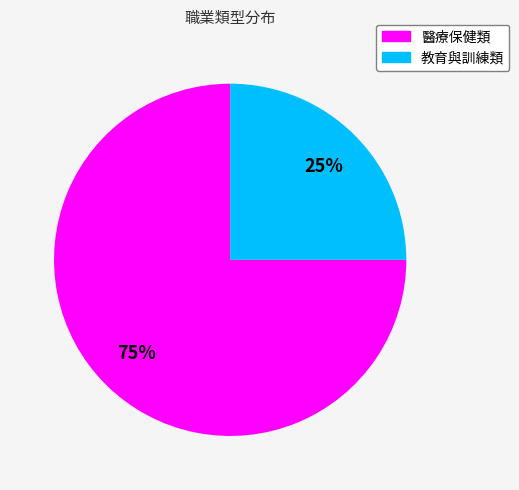

How many segments does this pie chart have?

2